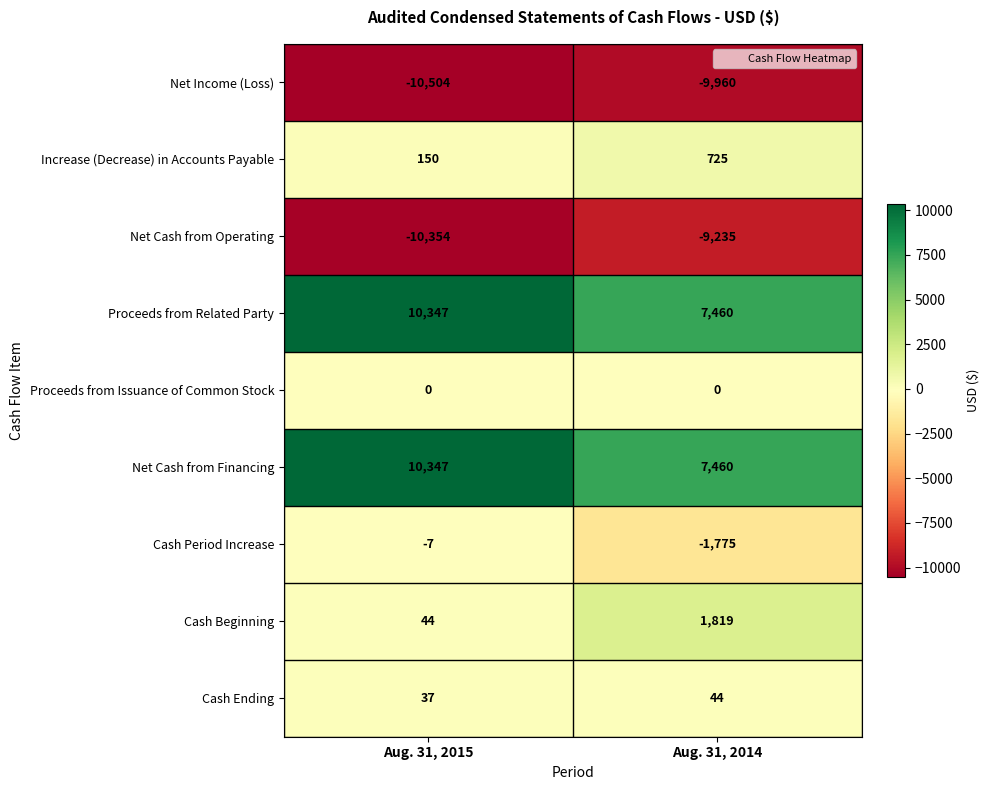

What is the sum of the Net Income (Loss) values at Aug. 31, 2015 and Aug. 31, 2014?

-20464